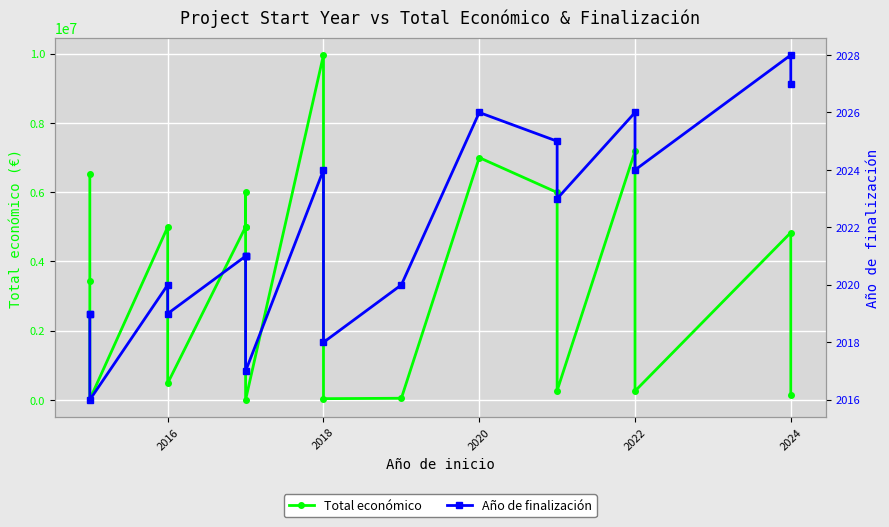

At which category is the sum across all series the highest?

2018